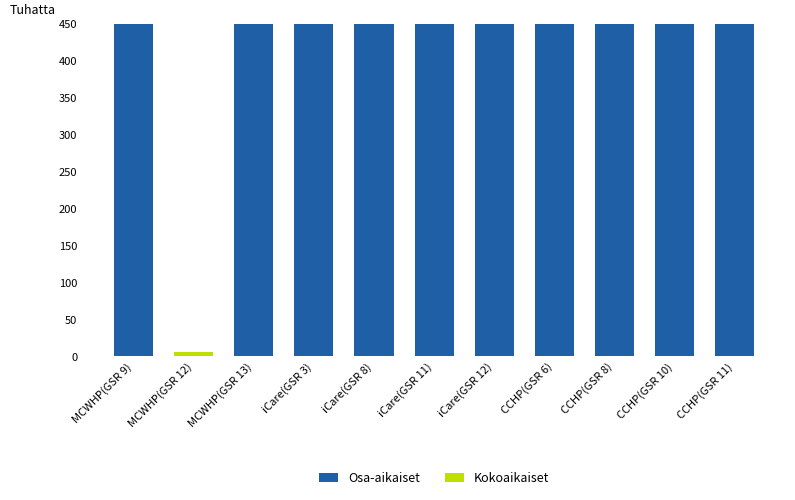

Is it true that Osa-aikaiset equals 10.1 at iCare(GSR 12)?

False